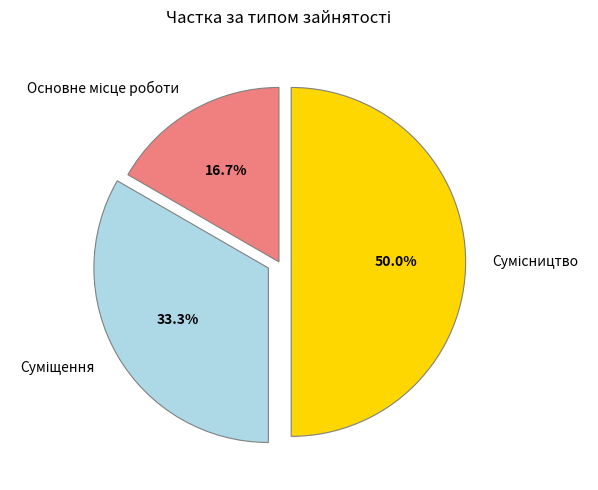

Rank the categories by value from lowest to highest.

Основне місце роботи, Суміщення, Сумісництво